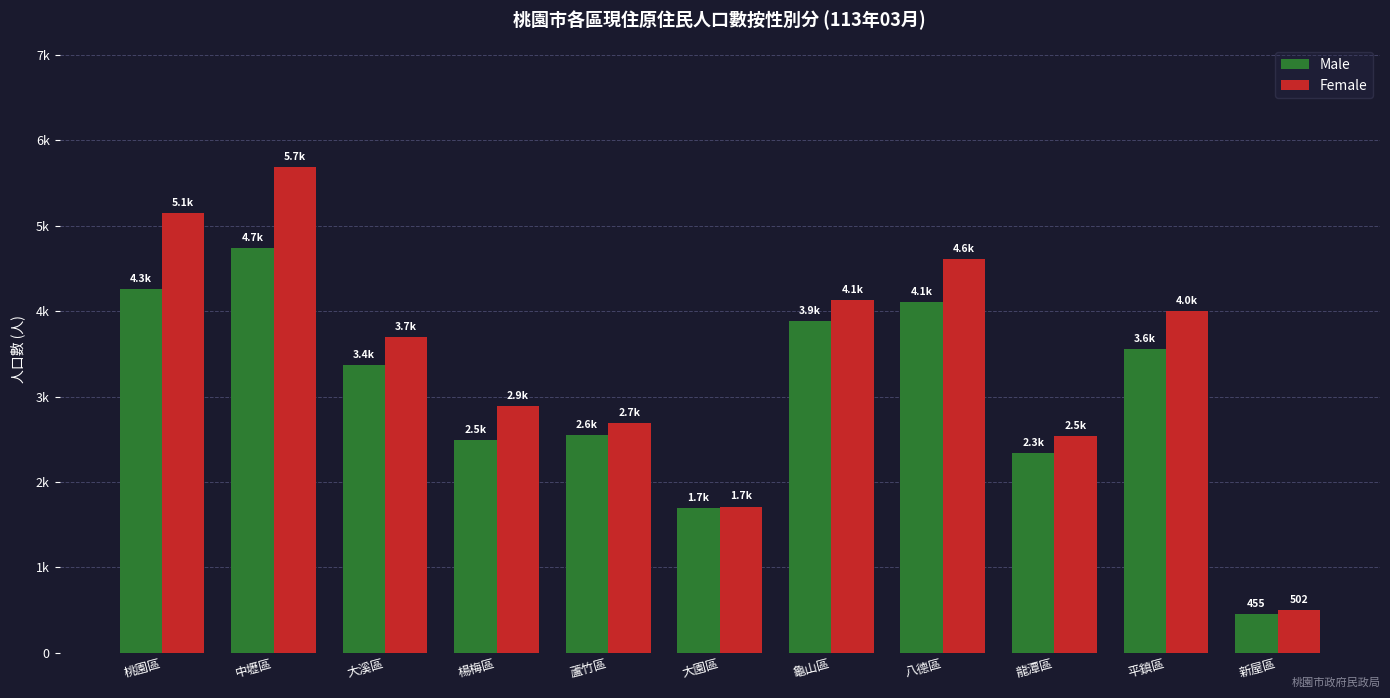

What are all the series names shown in the legend?

Male, Female